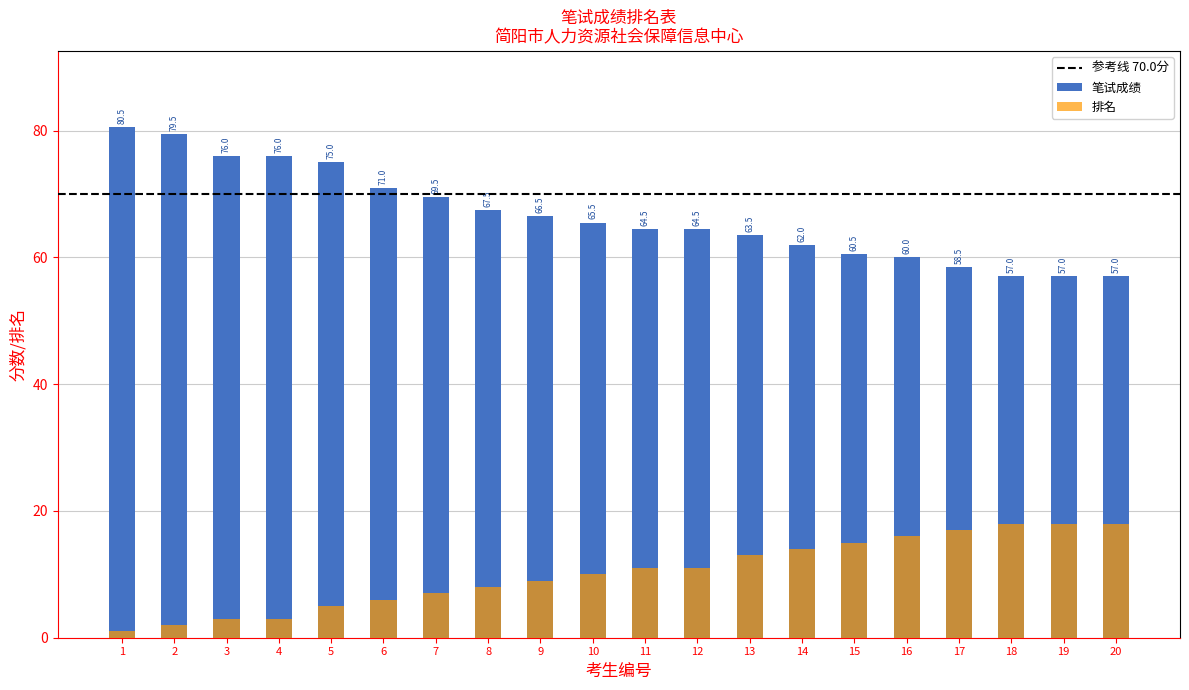

Read the ranking value at 20.

18.0